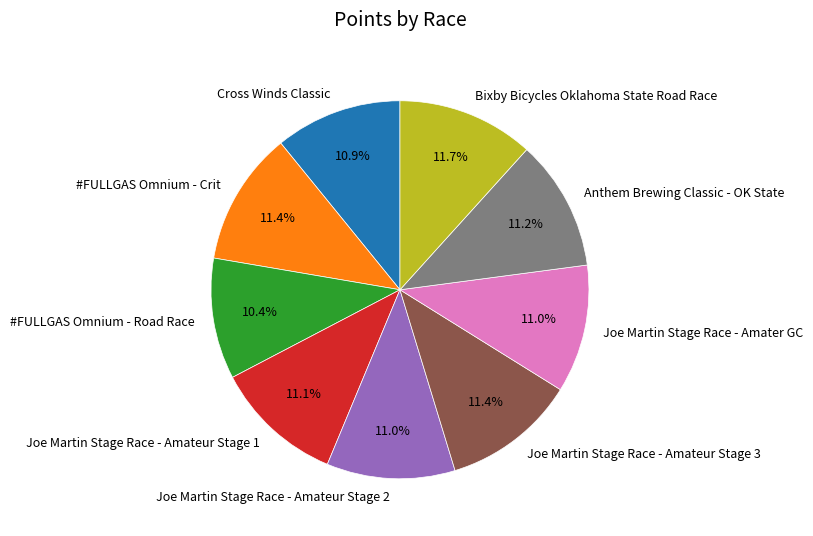

The Bixby Bicycles Oklahoma State Road Race slice represents 24% of the pie. True or false?

False